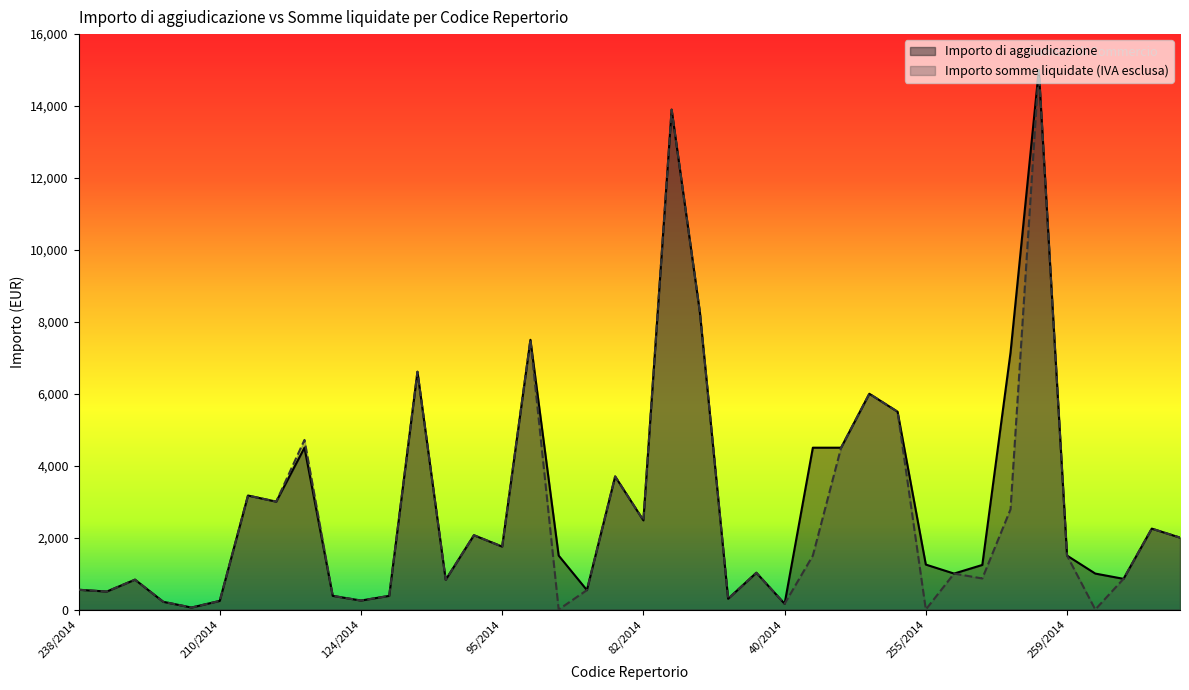

At which label is Importo somme liquidate (IVA esclusa) closest to 7500?

81/2014